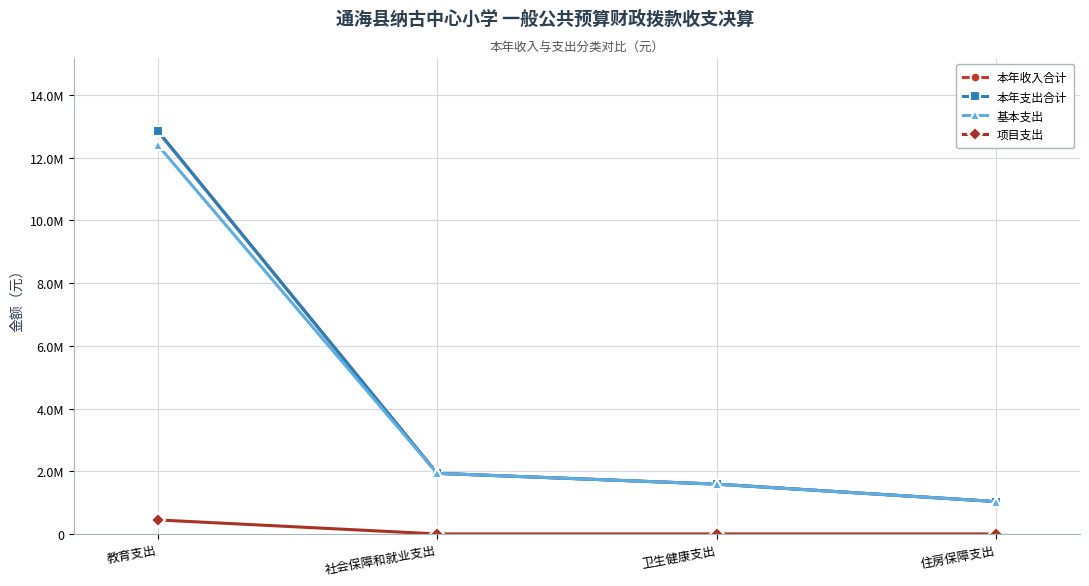

Does the chart have visible grid lines?

Yes